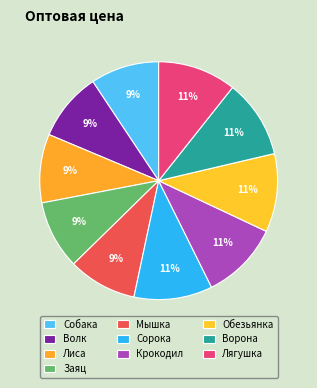

Does Сорока account for over 50% of the chart?

No